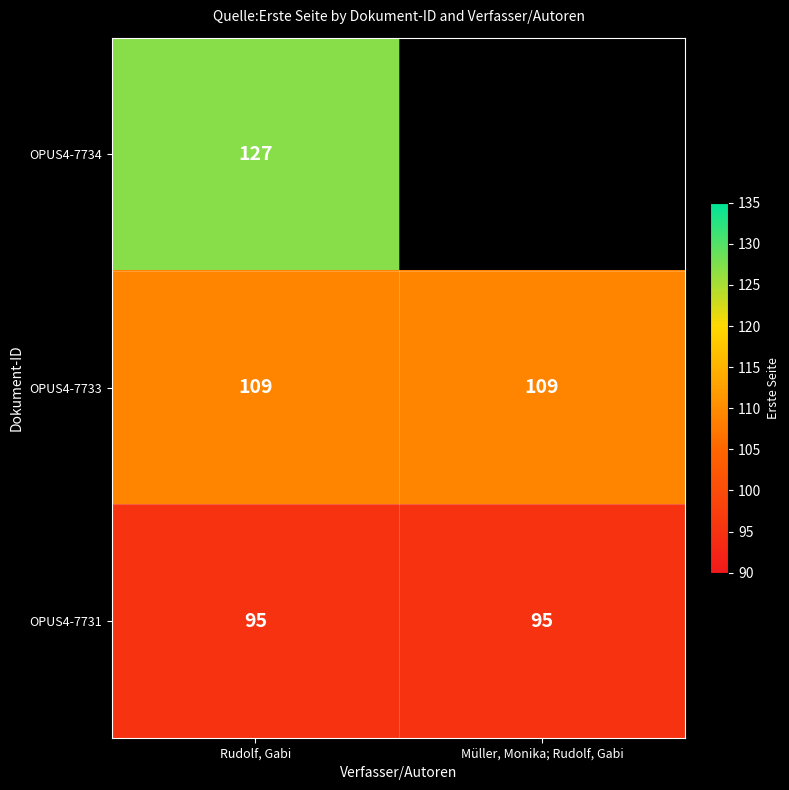

The OPUS4-7733 series shows 193 at Rudolf, Gabi. True or false?

False